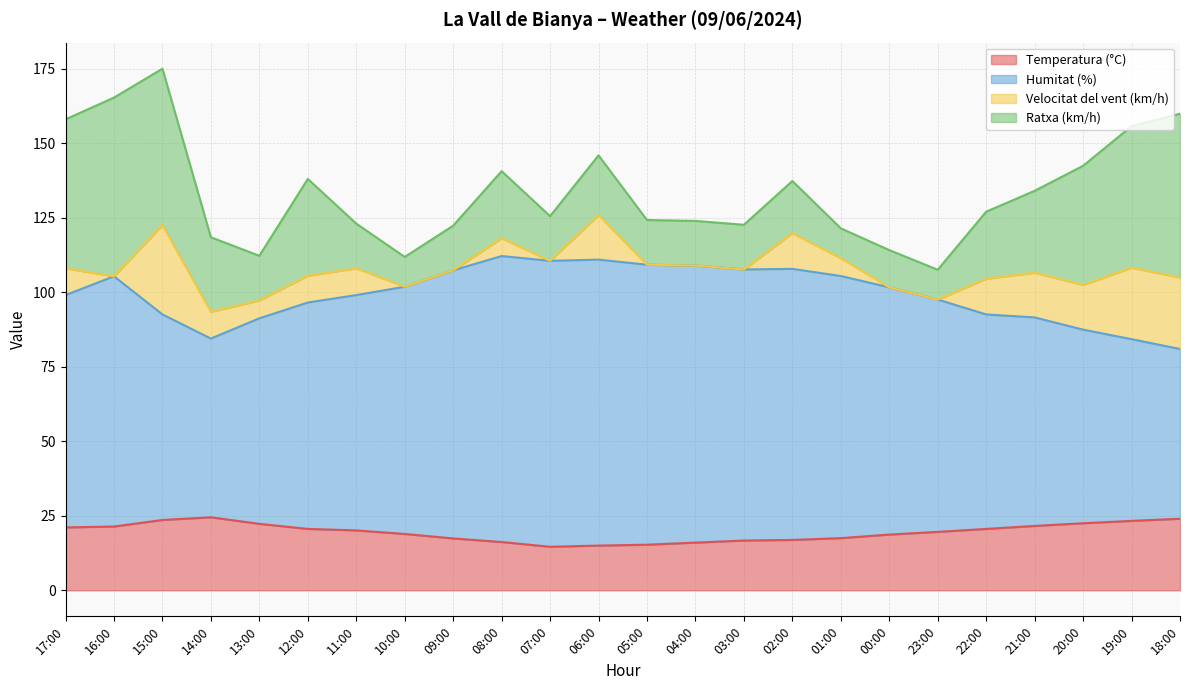

What is the difference between the second highest and second lowest values in the Temperatura (°C) series?

9.0